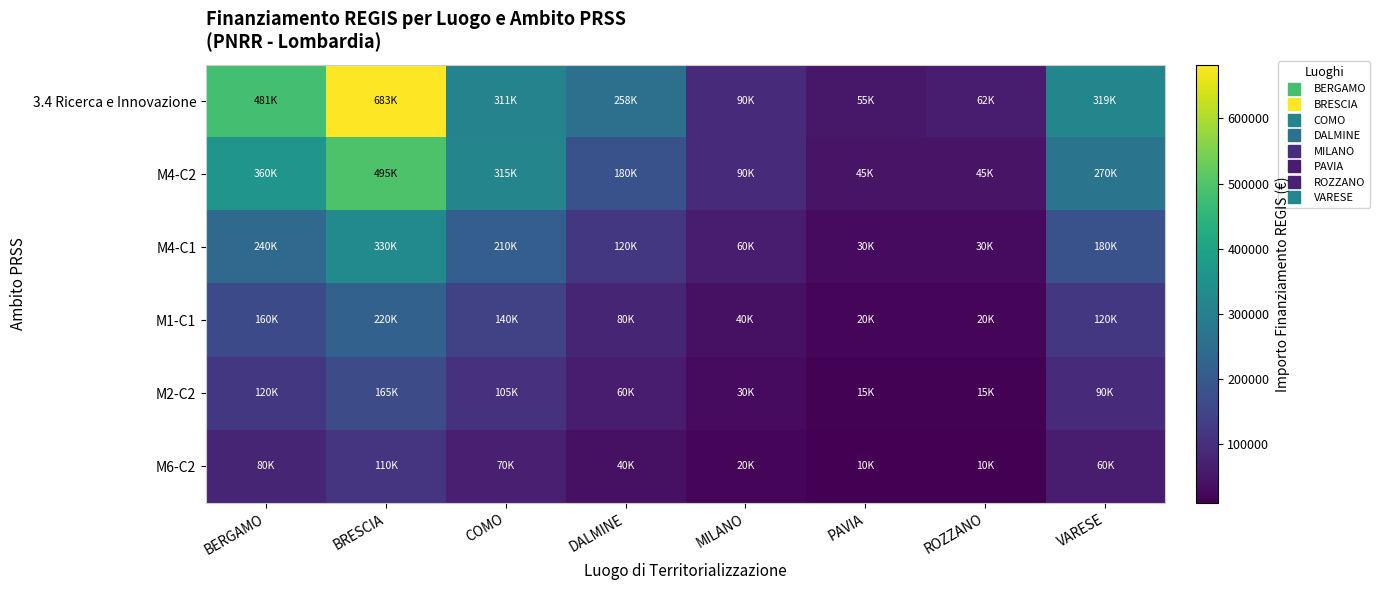

At how many categories does at least one series exceed 481123?

1